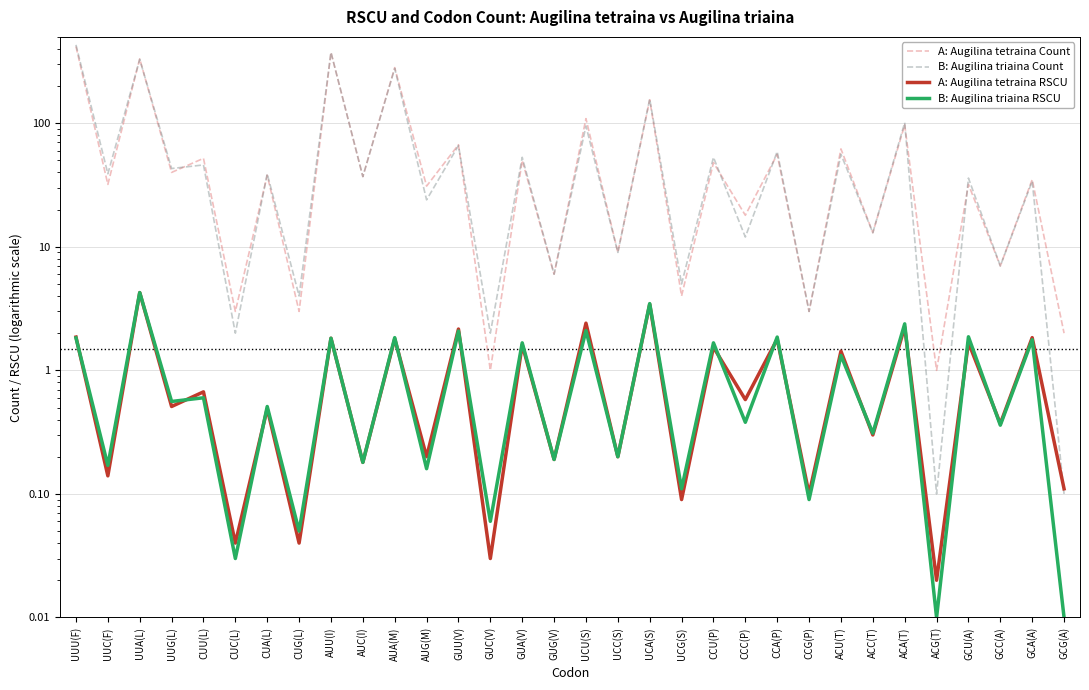

Is it true that B: Augilina triaina RSCU equals 0.1 at UCG(S)?

True